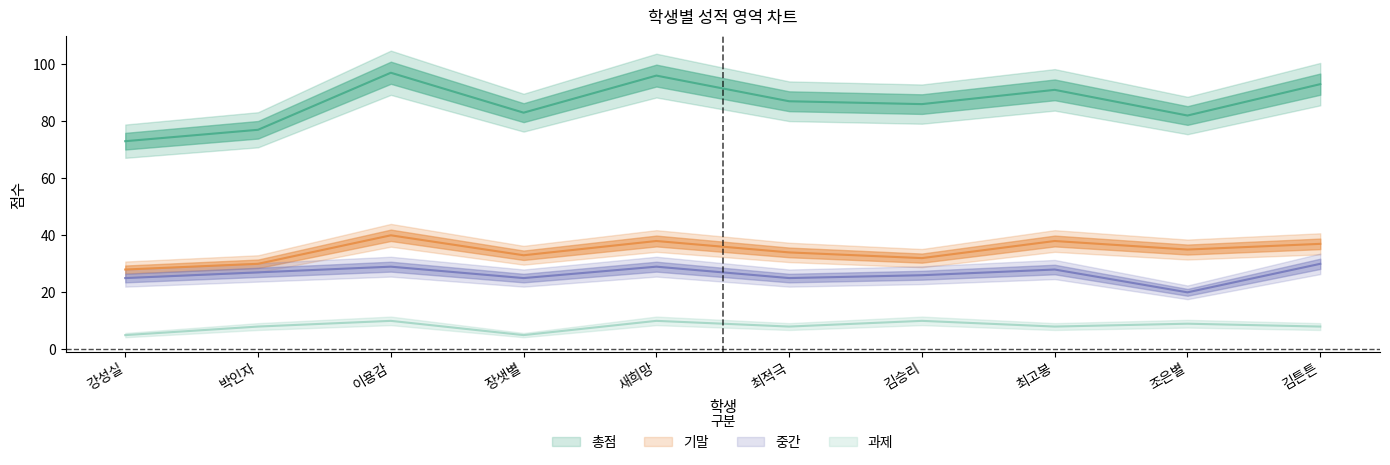

At which label is 기말 closest to 34?

최적극